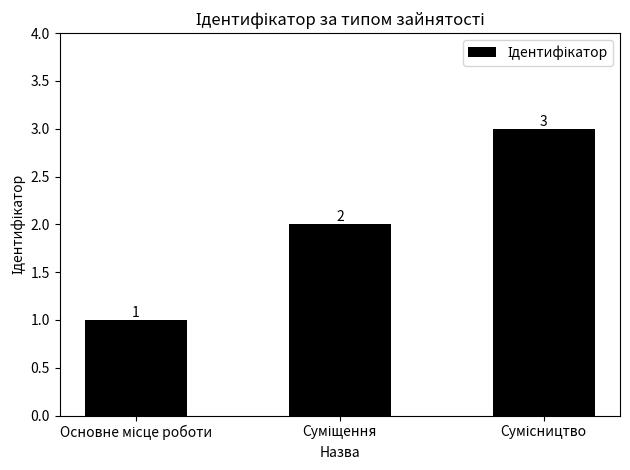

What is the value of the 2nd bar from the left?

2